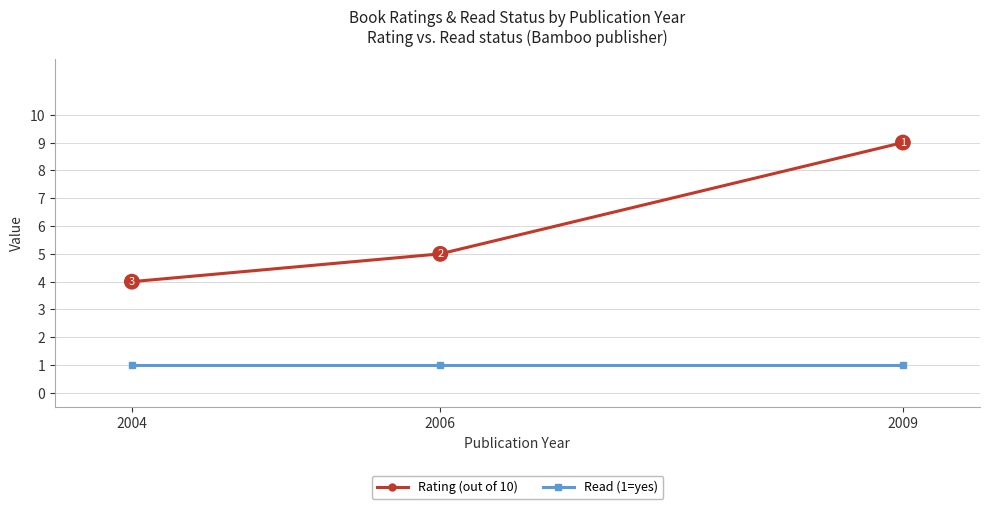

What is the value of the Read (1=yes) point at the 3rd from the left?

1